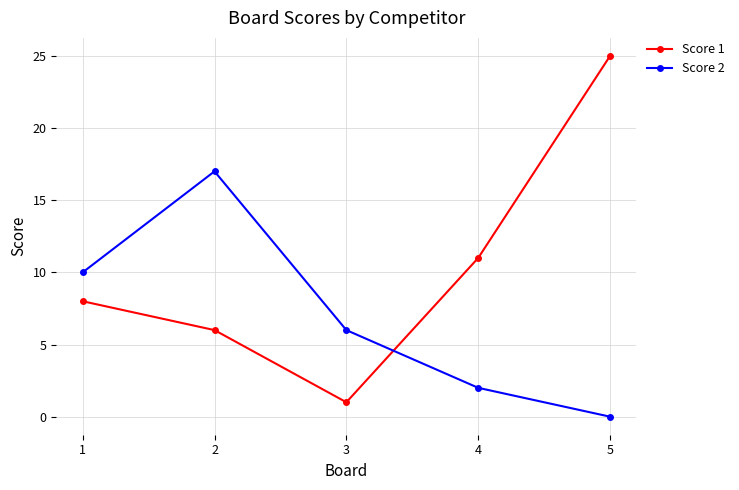

Which series has the largest total across all categories?

Score 1